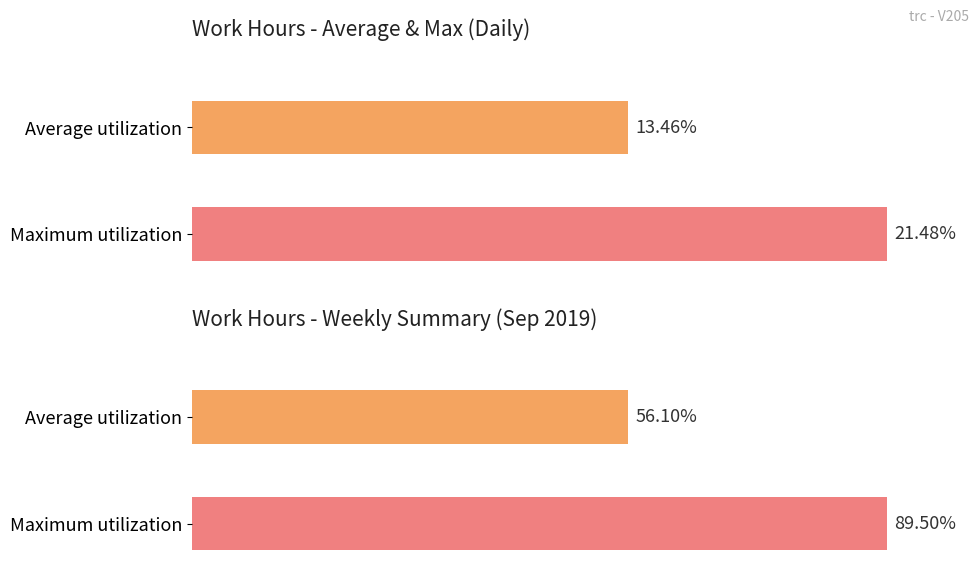

Is the value of Maximum utilization at 3 greater than the value of Average utilization at 17?

Yes